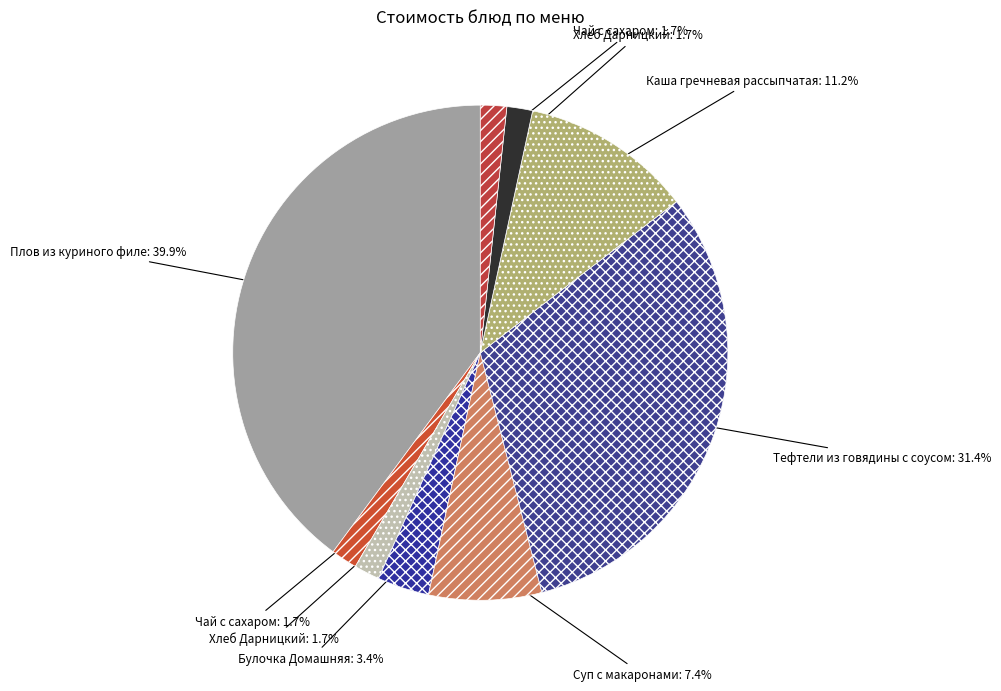

Which slice is the largest?

Плов из куриного филе